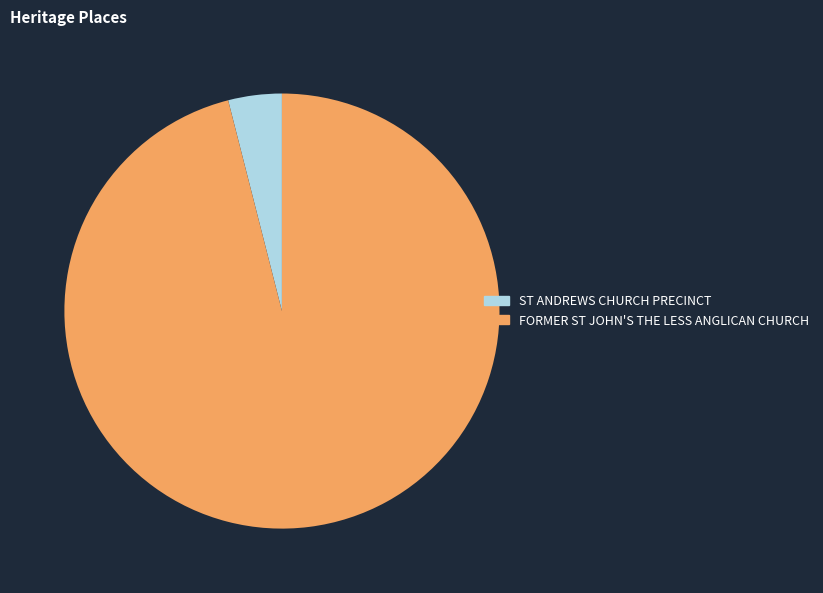

Do ST ANDREWS CHURCH PRECINCT and FORMER ST JOHN'S THE LESS ANGLICAN CHURCH together represent more than half of the pie?

Yes